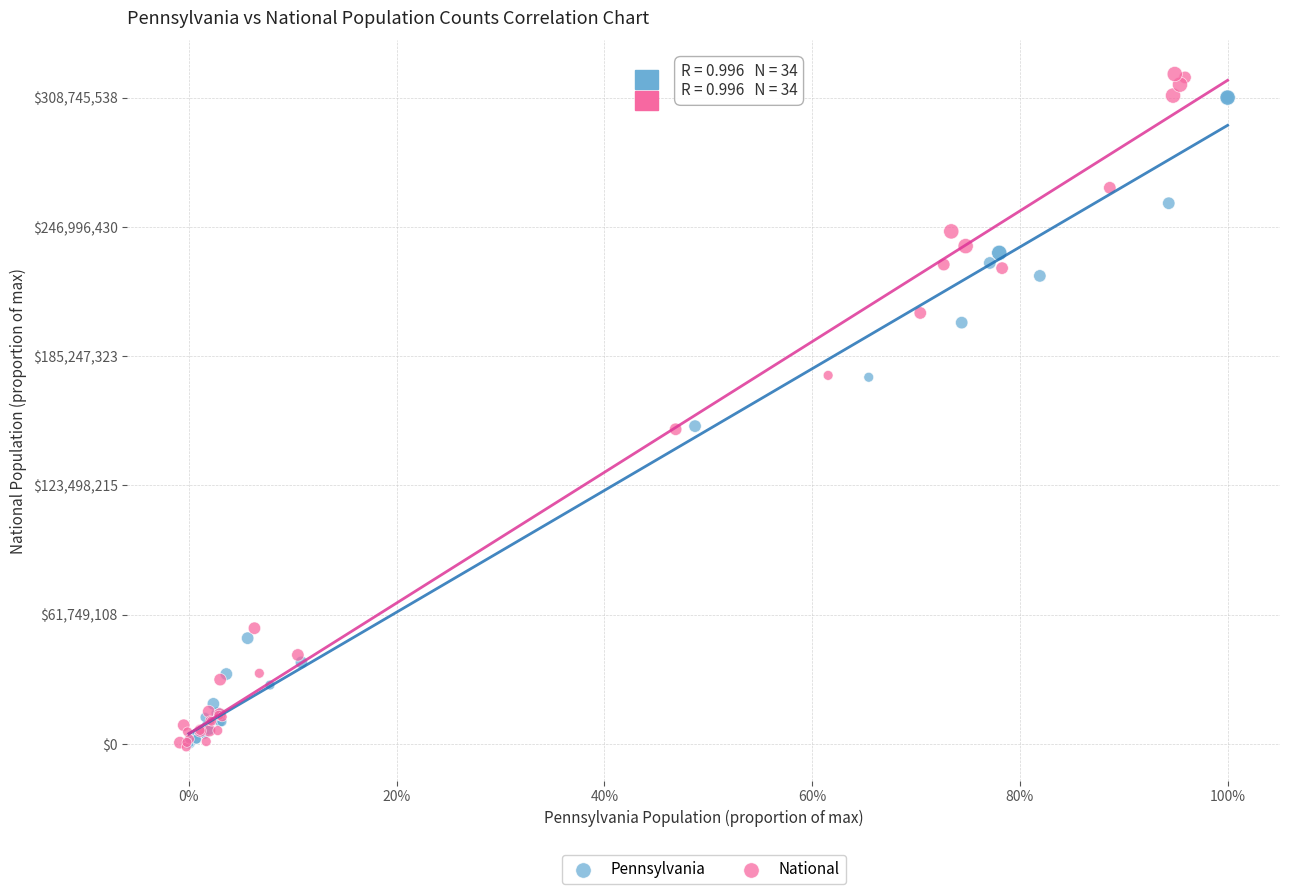

Which series has the widest spread of Y values?

National